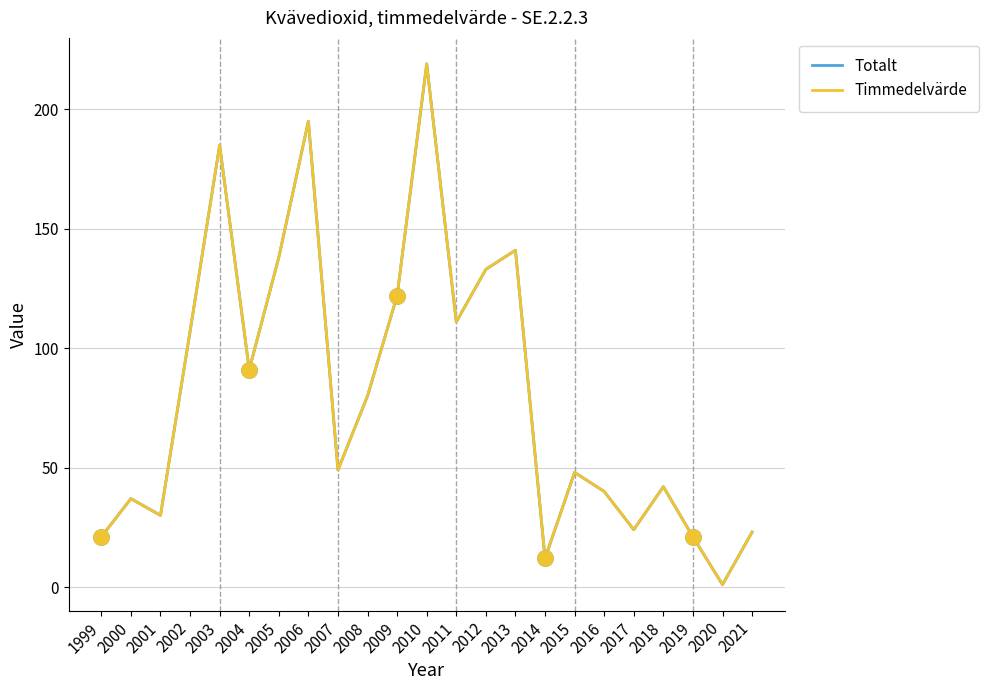

Is this an area chart (filled region under the line)?

No